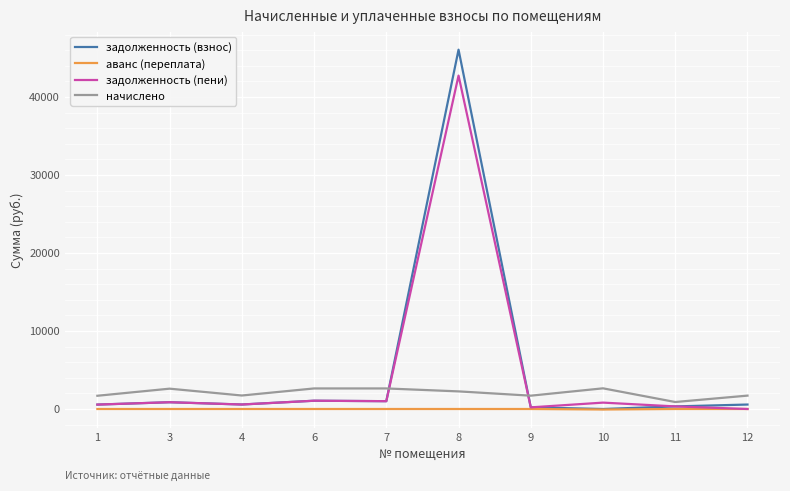

True or false: начислено and задолженность (взнос) cross at least once.

True